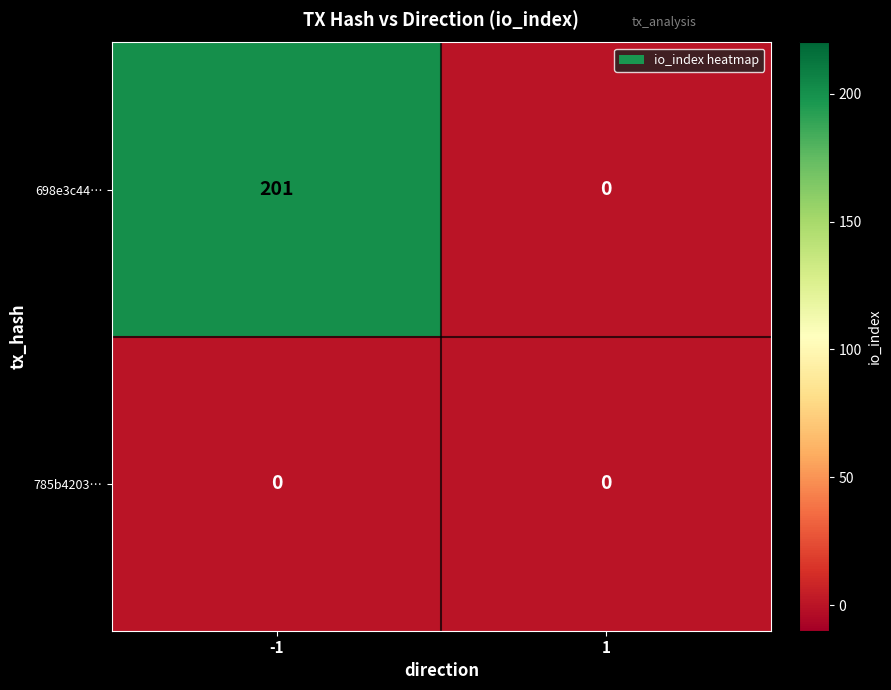

Which series has the largest total across all categories?

698e3c44…